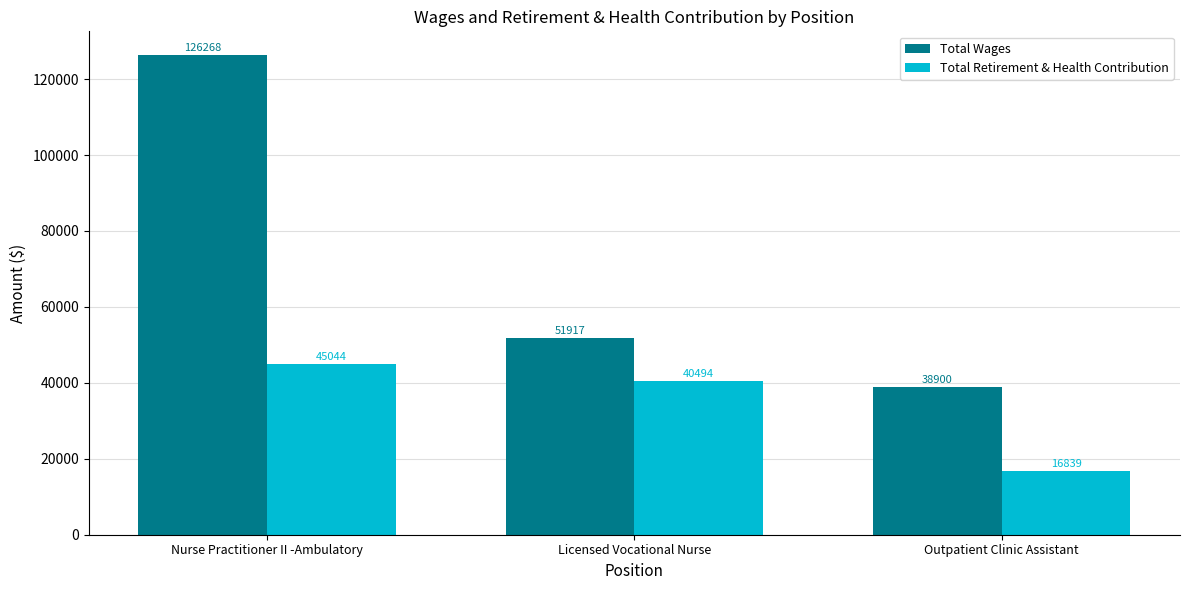

Where does the Total Retirement & Health Contribution series first go above 40494?

Nurse Practitioner II -Ambulatory